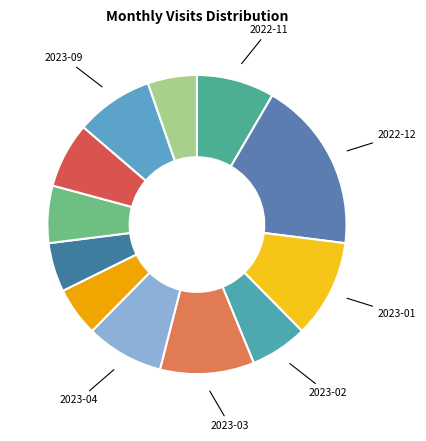

To the nearest percent, what is the difference between the largest and smallest slice percentages?

13%